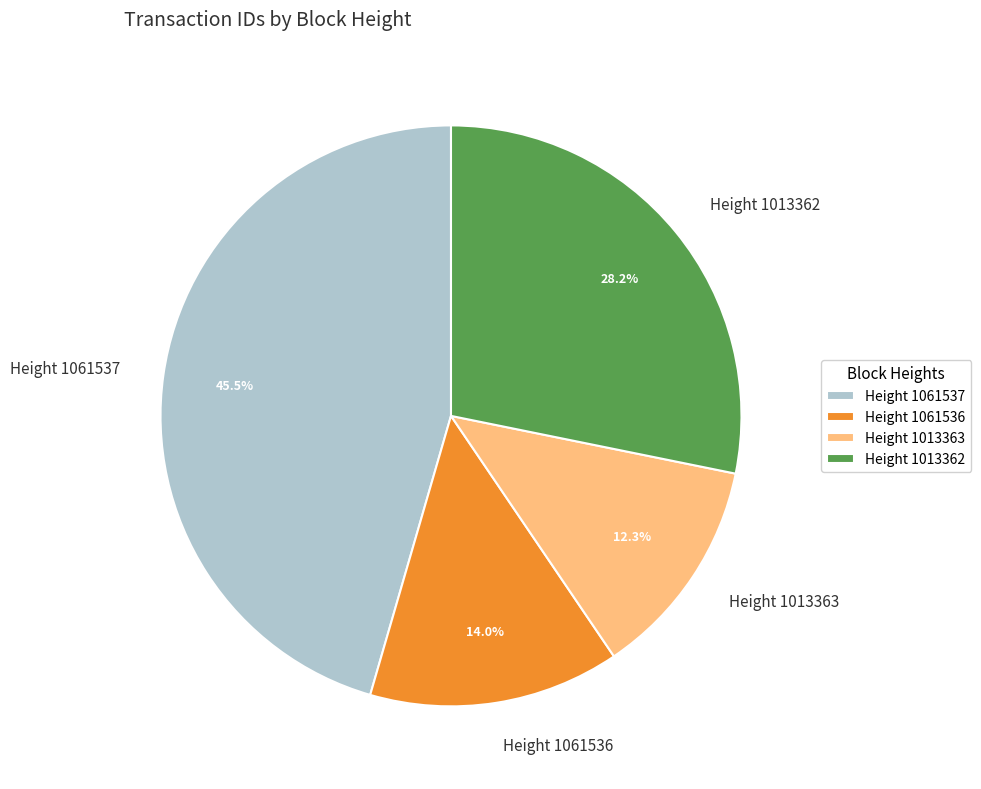

Which category has the biggest portion of the pie?

Height 1061537